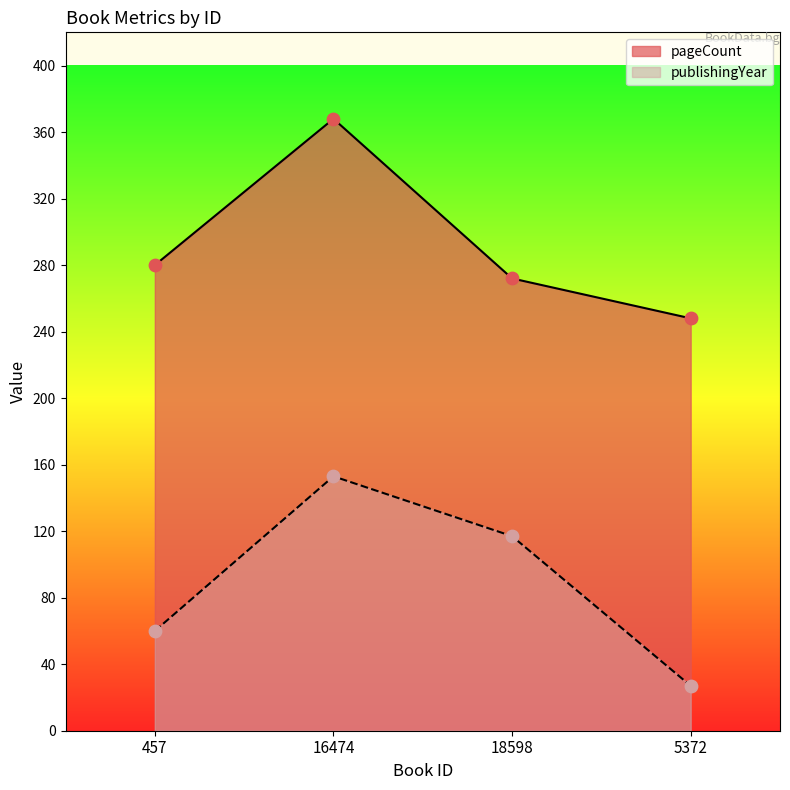

What are all the series names shown in the legend?

pageCount, publishingYear